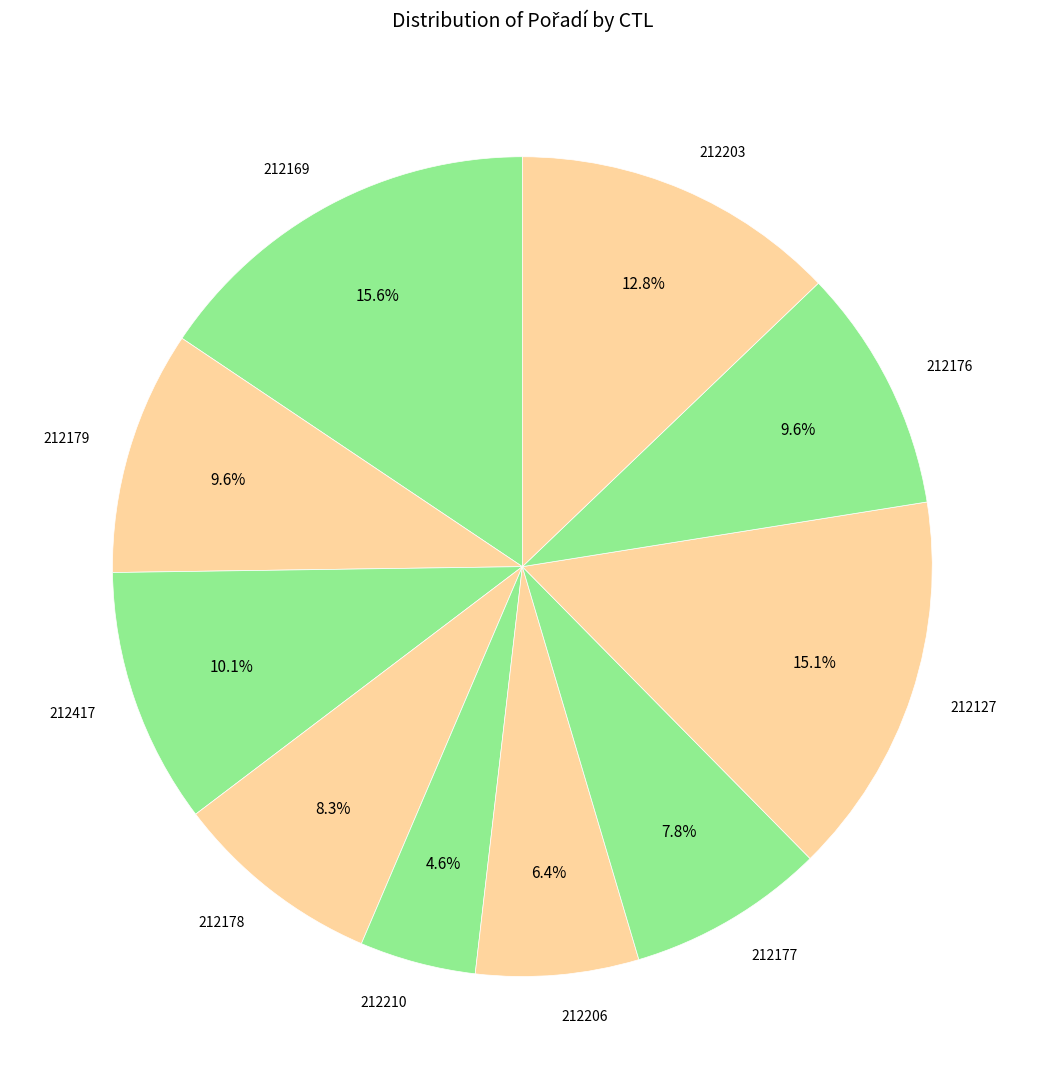

What is the smallest slice in the pie chart?

212210